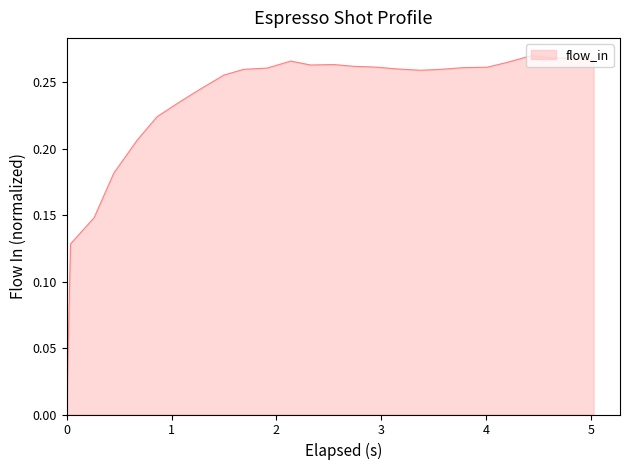

How many lines are shown in the chart?

1